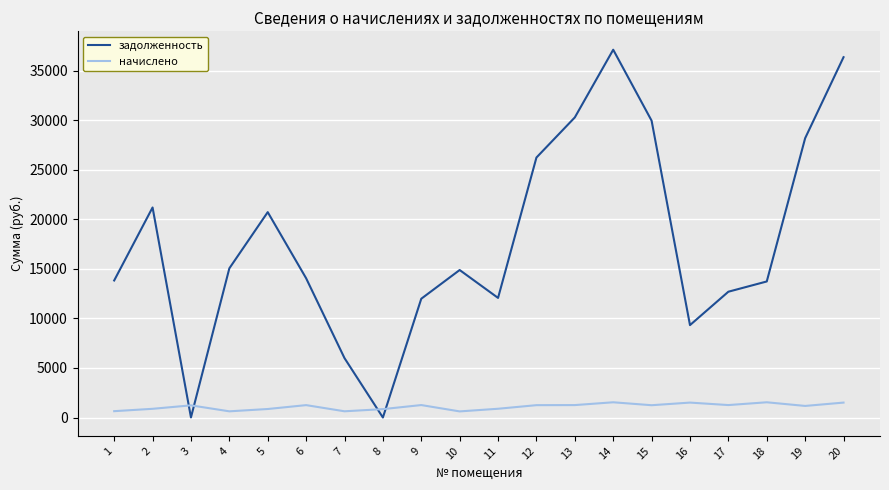

True or false: начислено and задолженность intersect in this chart.

True